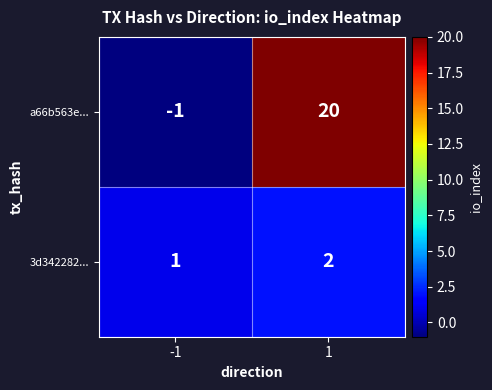

Is it true that 3d342282... equals 2 at 1?

True